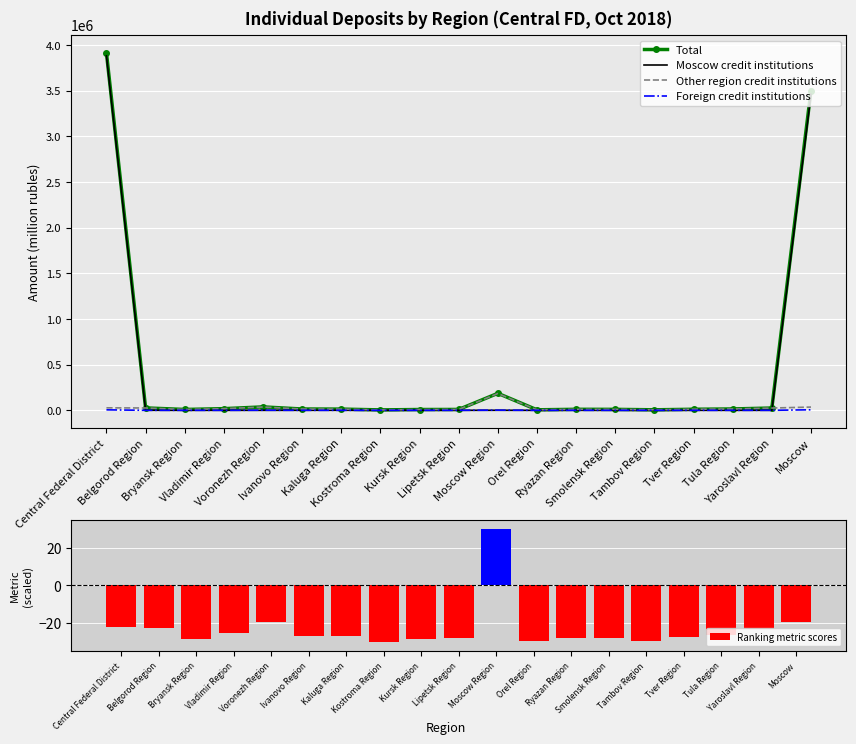

How many data points in Other region credit institutions are less than 12684?

9